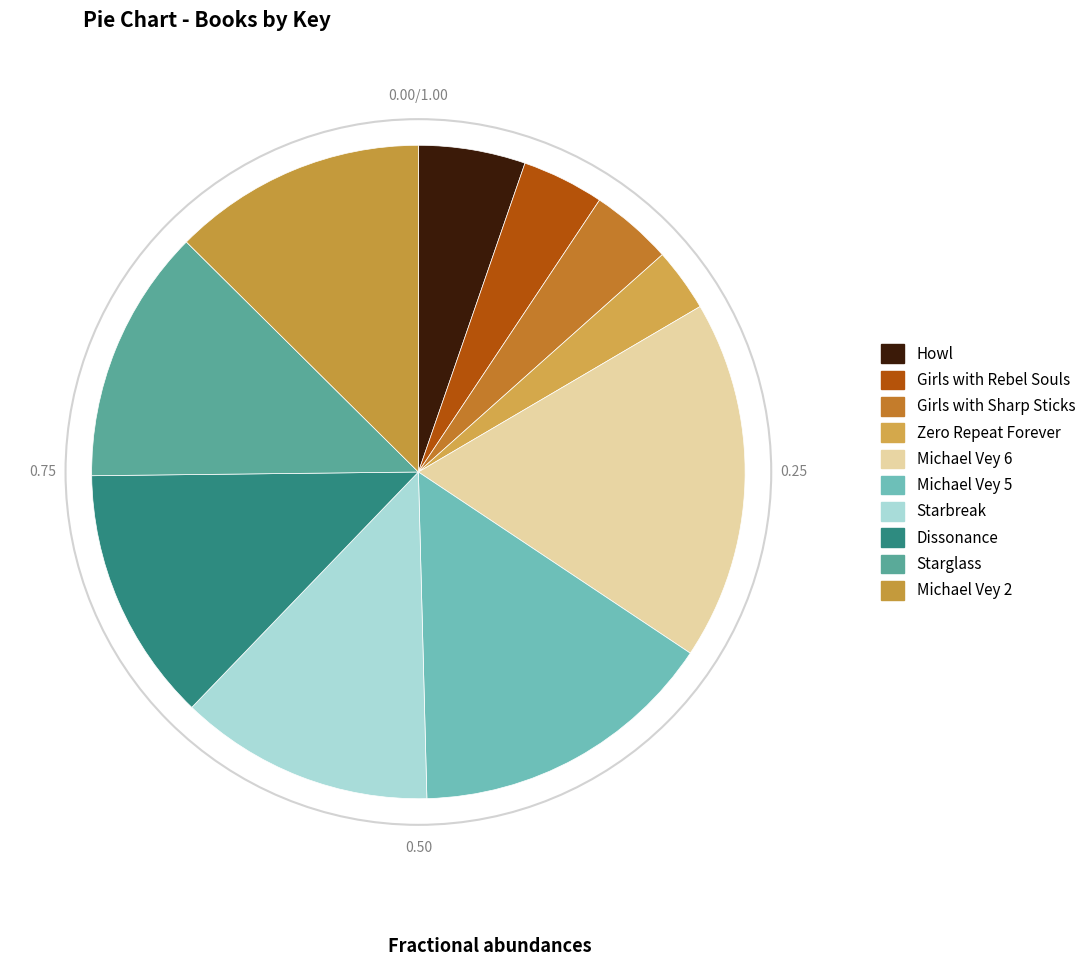

What percentage is the Michael Vey 5 slice, to the nearest percent?

15%